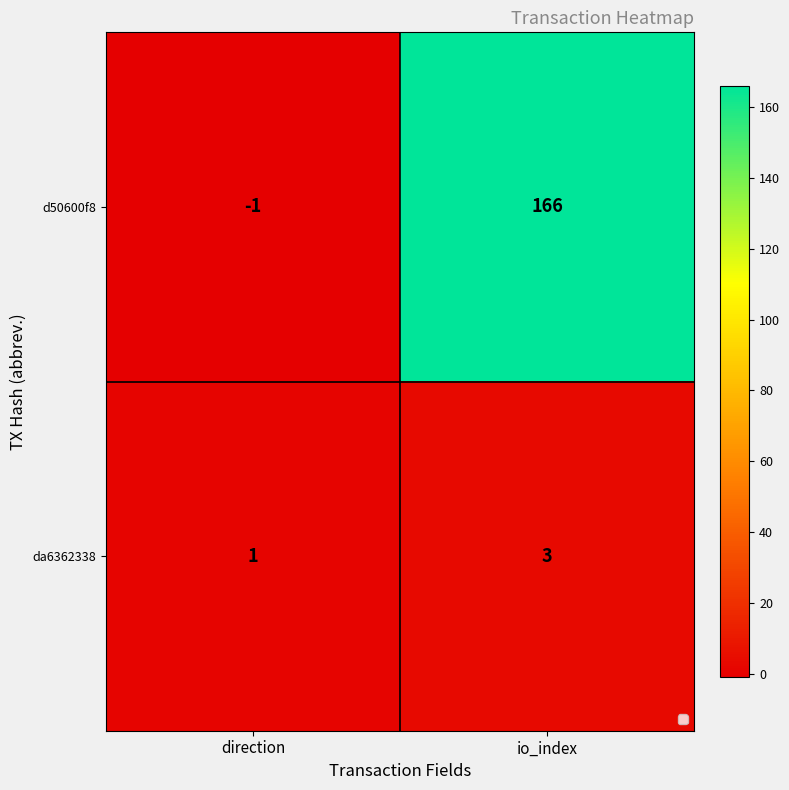

Is it true that d50600f8 equals 57 at io_index?

False